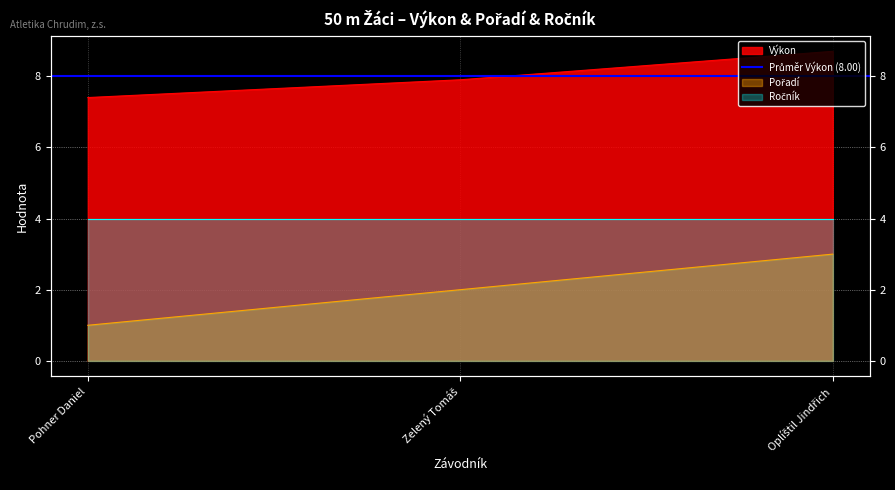

At which category is the sum across all series the highest?

Oplíštil Jindřich